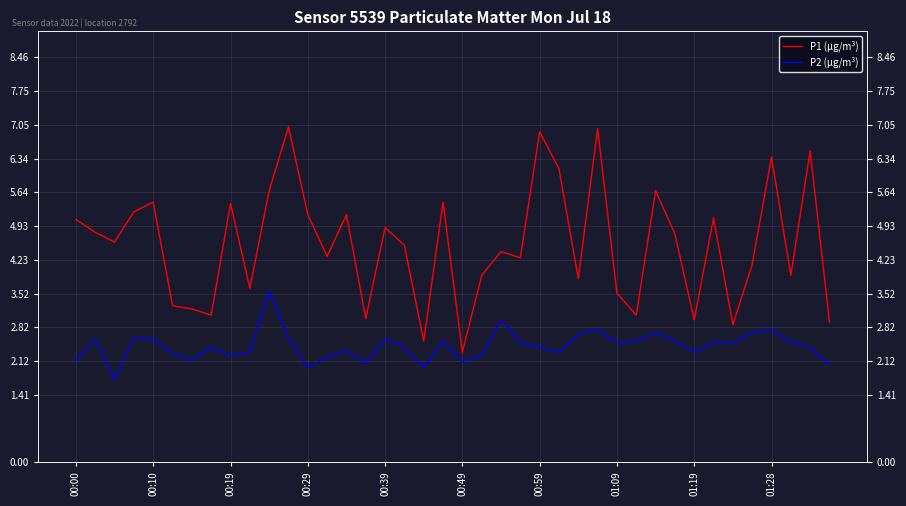

Which has a higher value, 23 or 26?

23